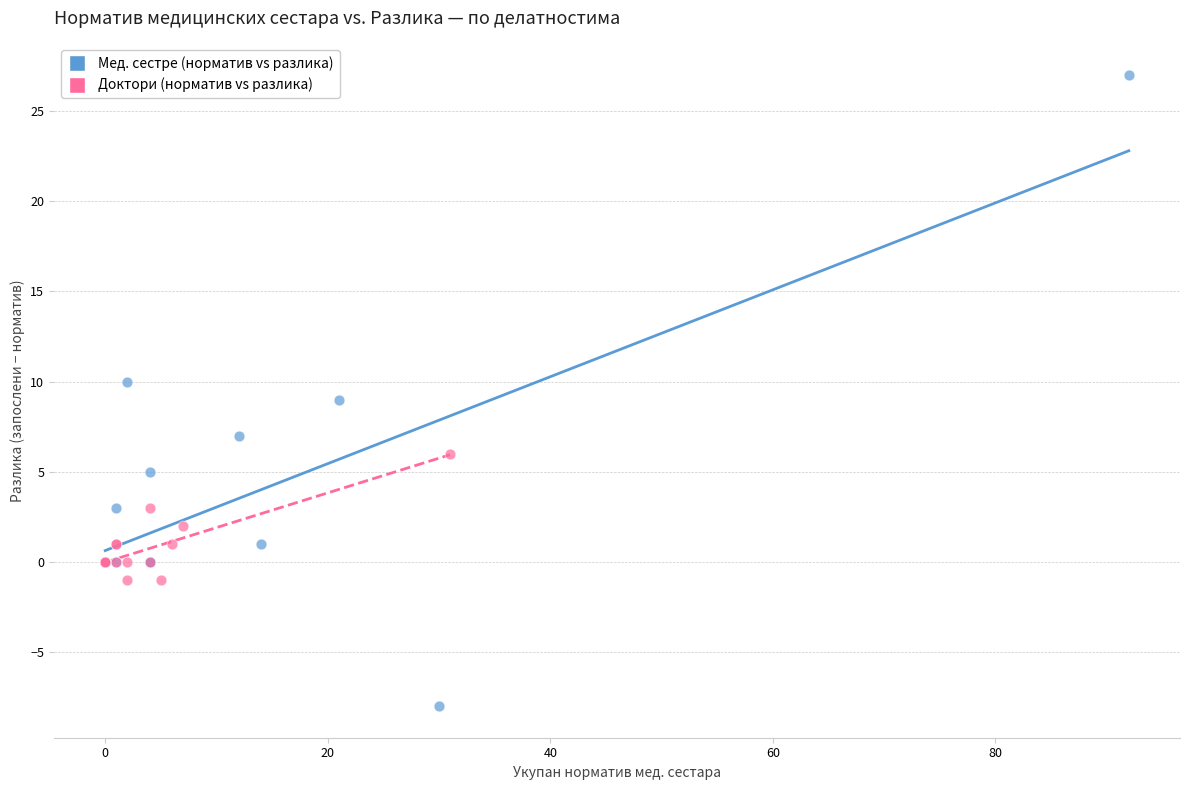

Which series reaches the maximum Y coordinate?

Мед. сестре (норматив vs разлика)